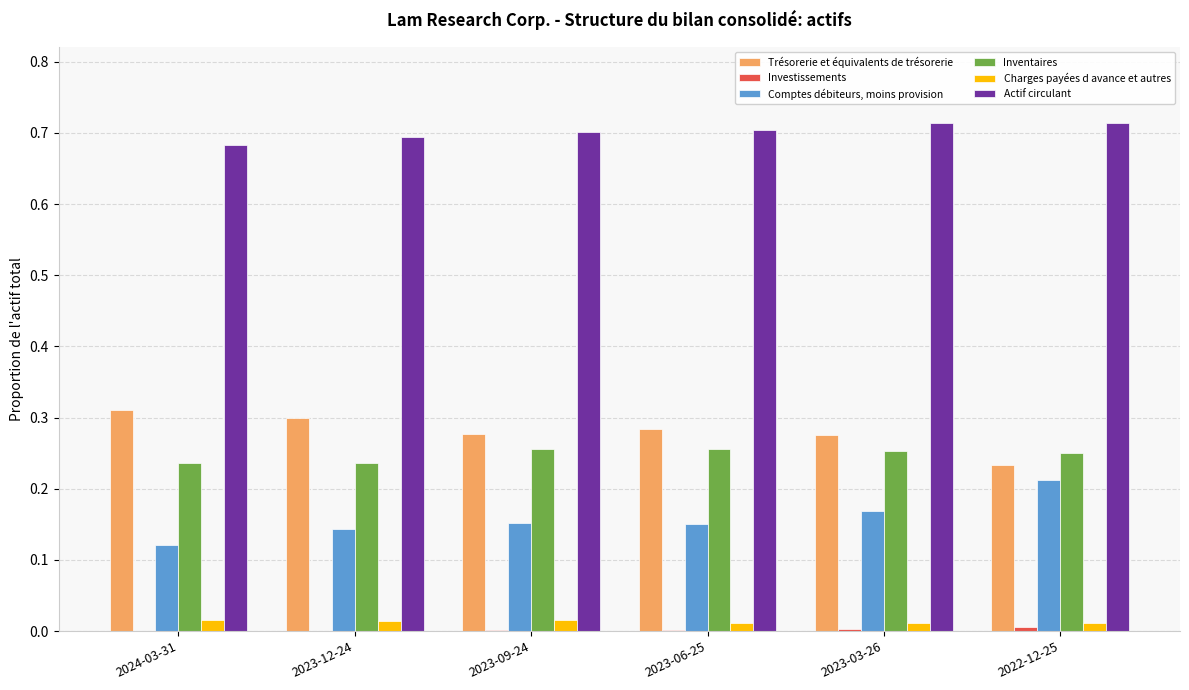

Does the chart contain stacked bars?

No